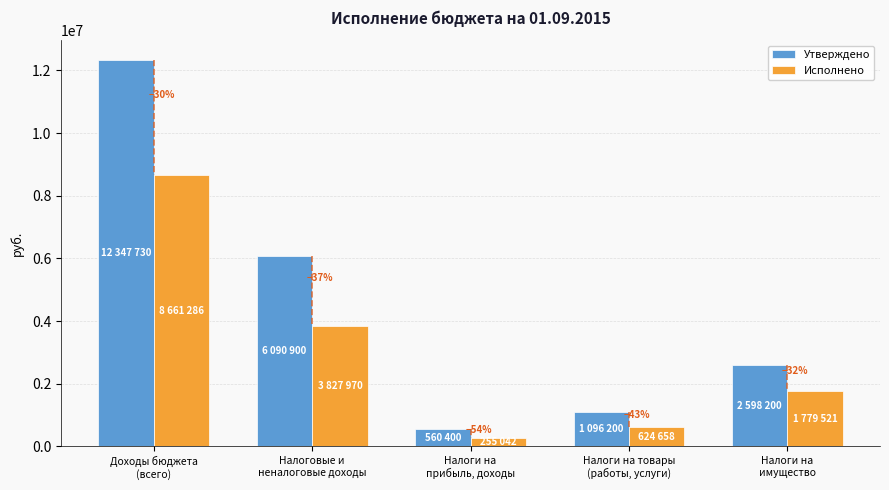

How many bars are there in each group?

2